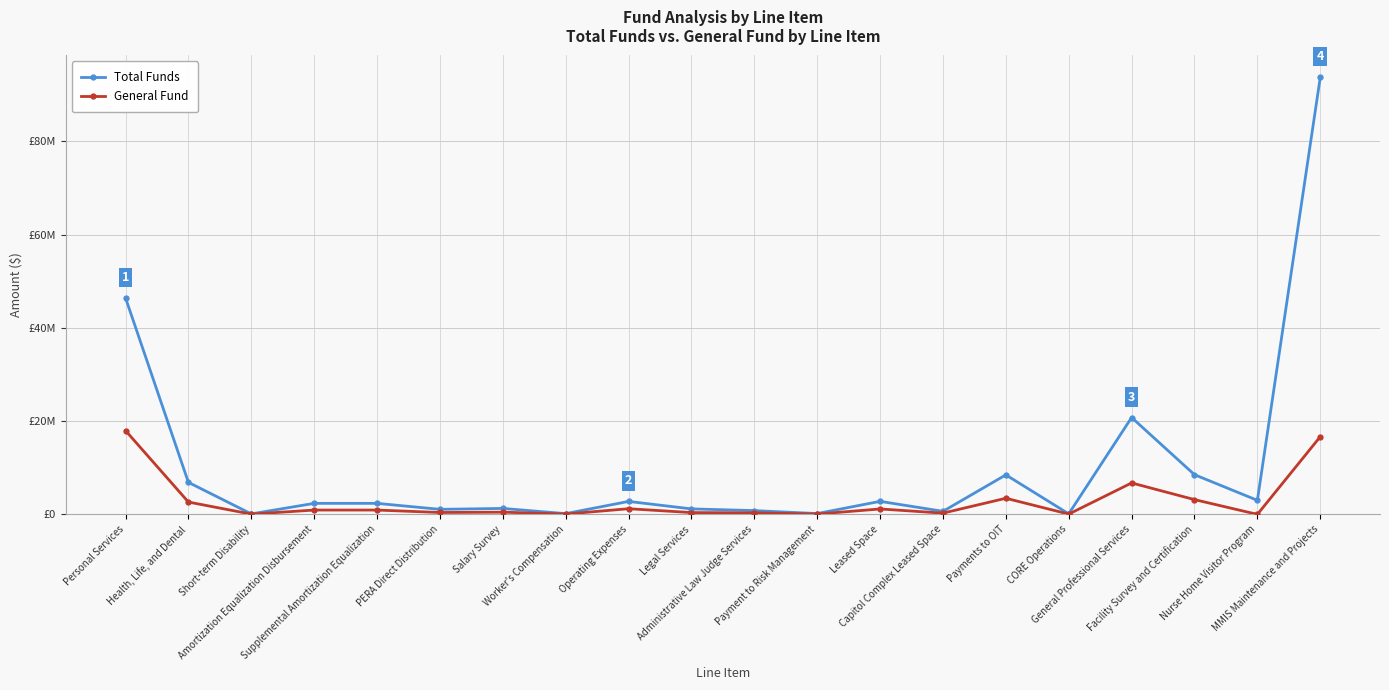

The General Fund series shows 799237 at Salary Survey. True or false?

False